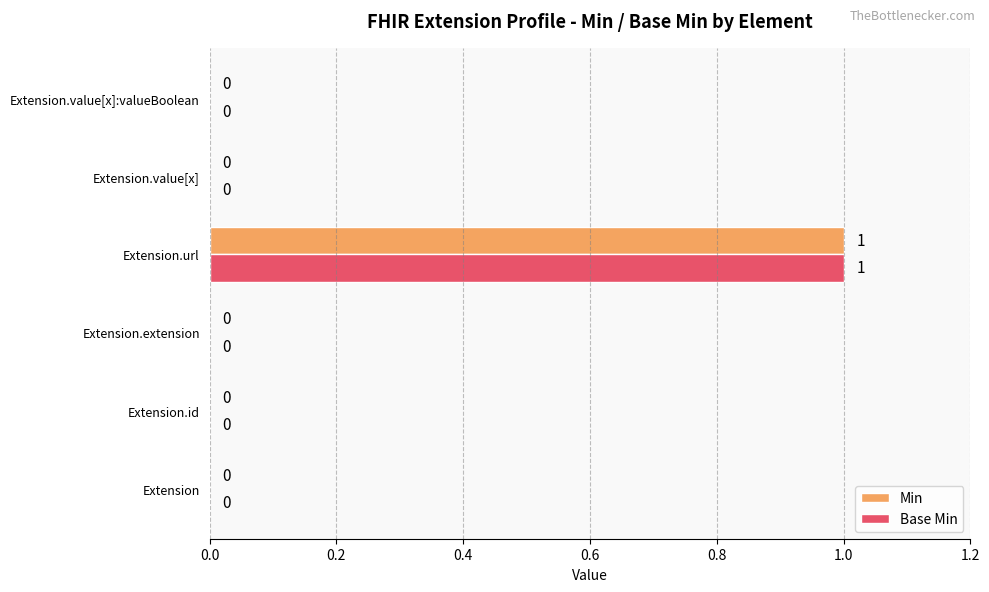

What is the greatest value displayed?

1